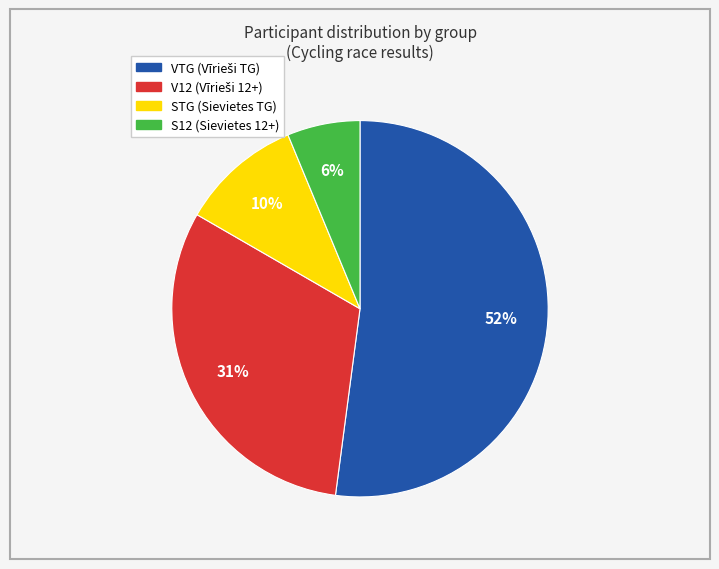

How many segments does this pie chart have?

4